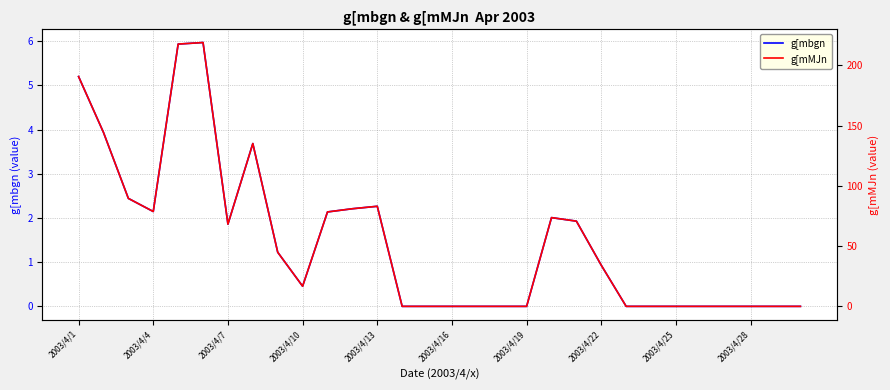

What position from the right is 29?

1